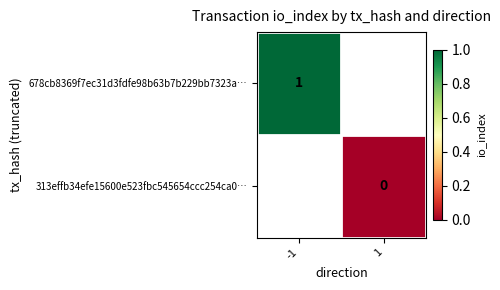

True or false: 678cb8369f7ec31d3fdfe98b63b7b229bb7323a… has a value of 1 at -1.

True